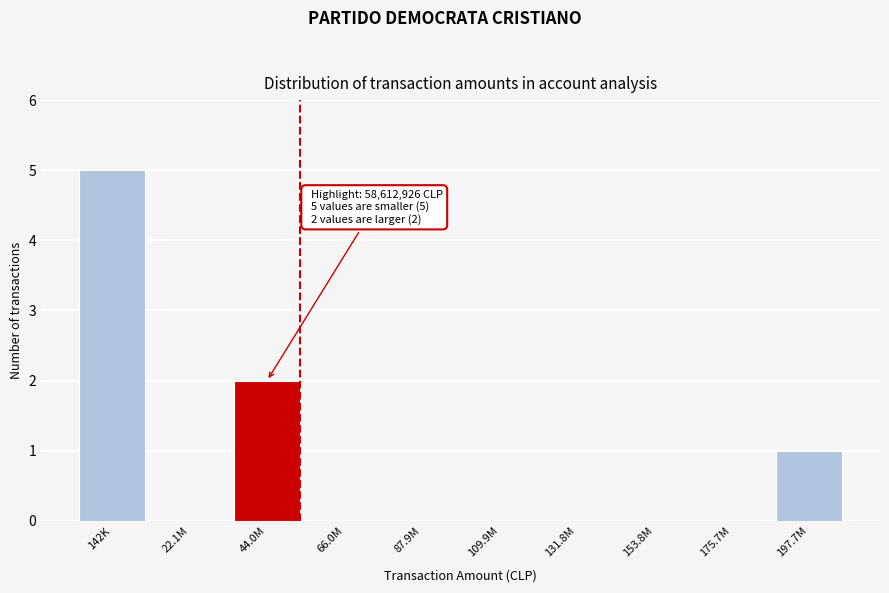

Reading left to right, transcribe all the data shown in this chart.

142K=5	22.1M=0	44.0M=2	66.0M=0	87.9M=0	109.9M=0	131.8M=0	153.8M=0	175.7M=0	197.7M=1